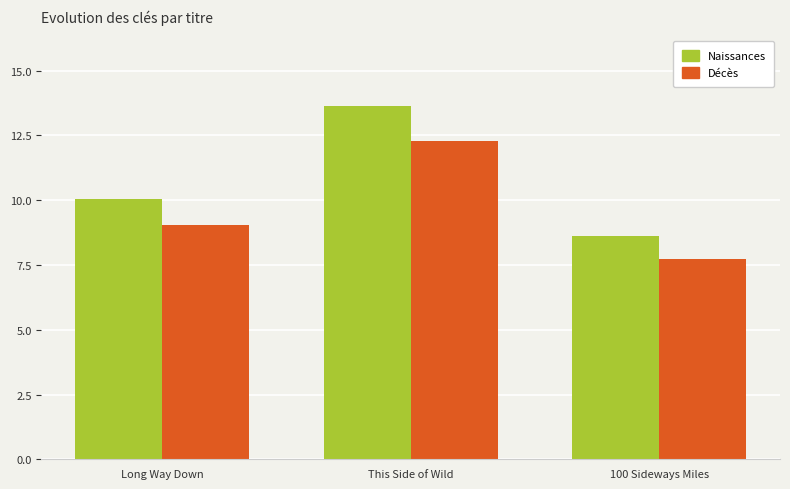

How many bars are there in total?

6